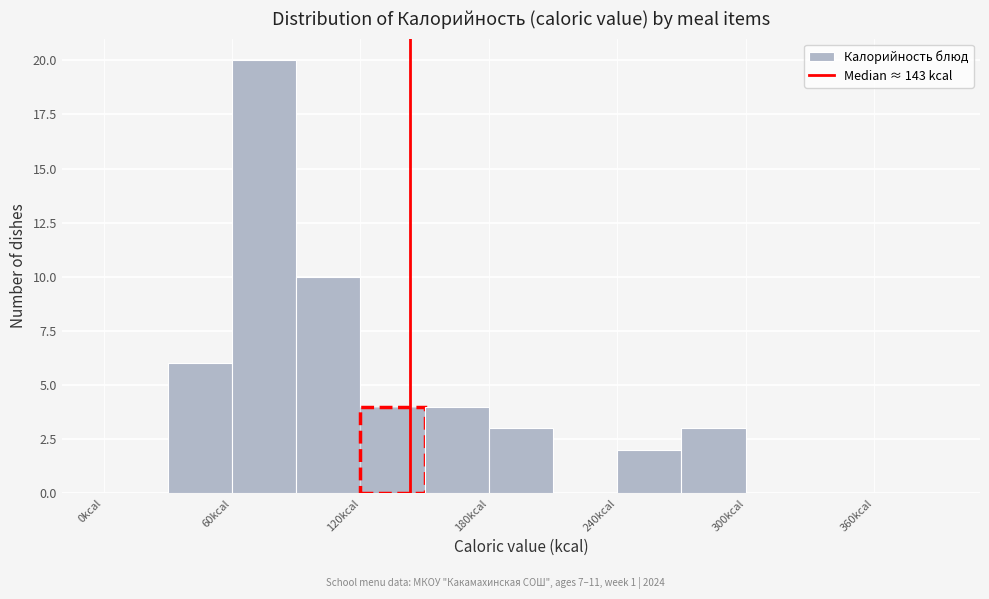

Around what value on the x-axis is the tallest bar? Give the approximate position of its centre, as read against the axis.

80